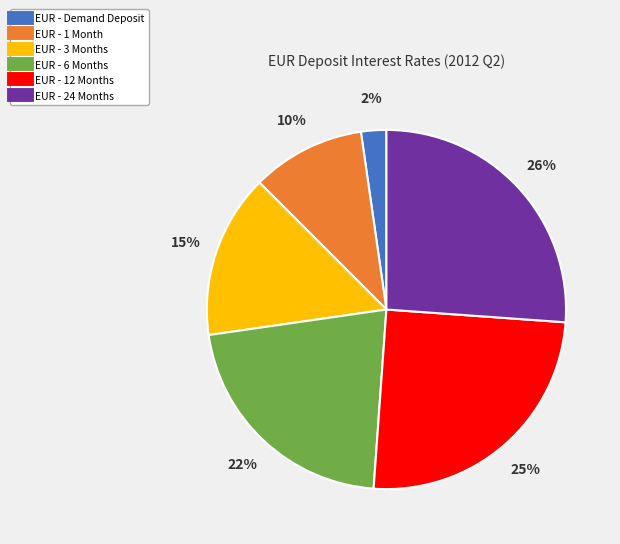

Does EUR - 1 Month represent more than half of the total?

No